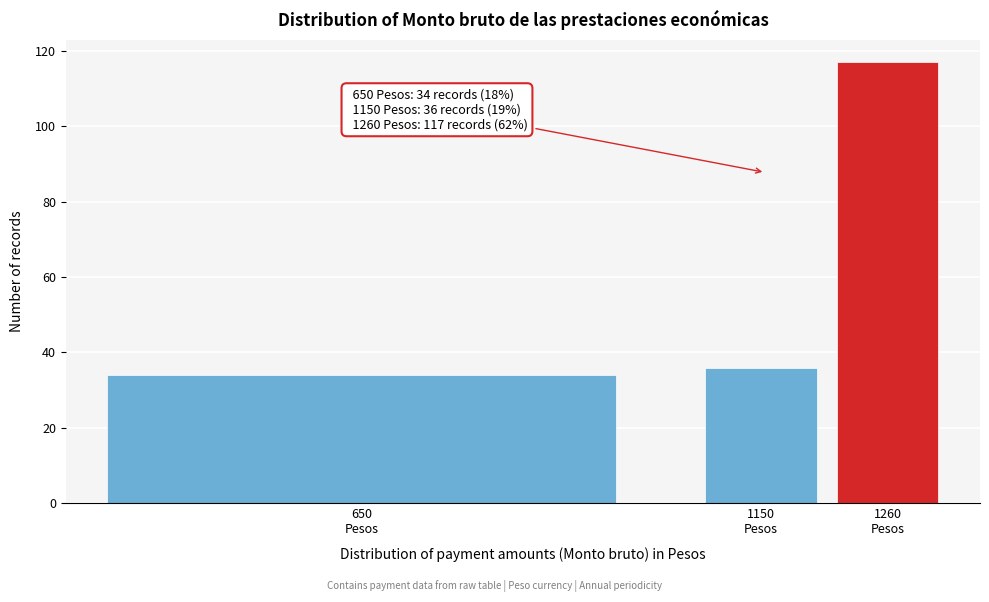

Reading right to left, list all the values displayed in this chart.

117	36	34